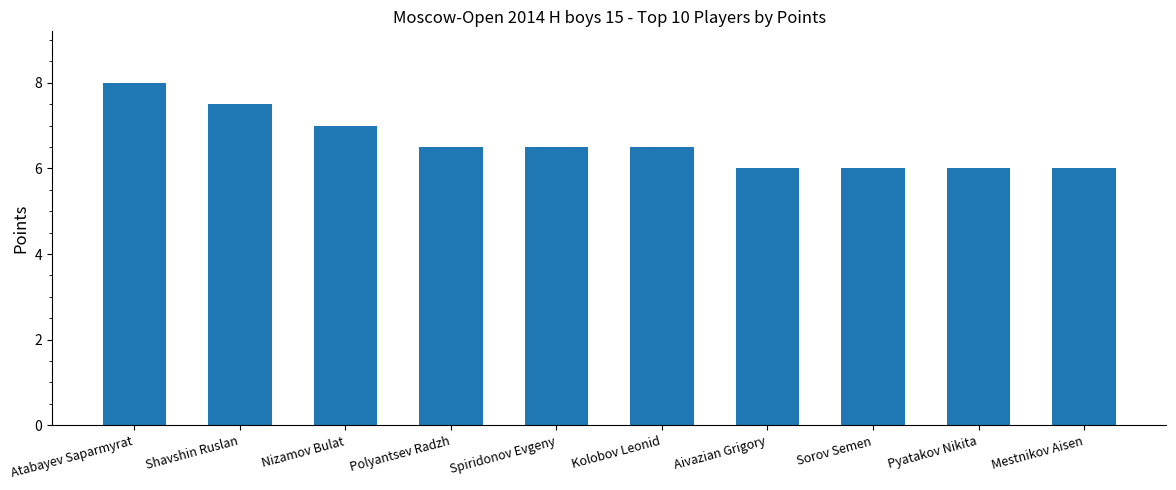

Which has a higher value, Nizamov Bulat or Mestnikov Aisen?

Nizamov Bulat